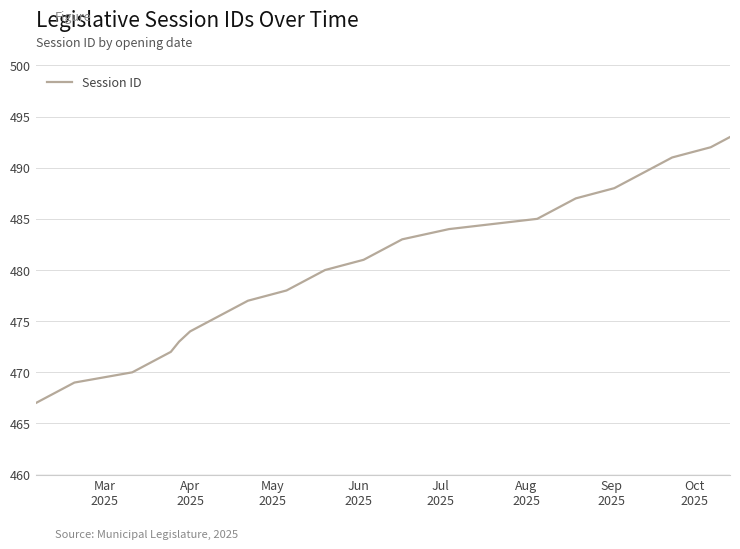

What is the difference between the maximum and minimum values?

26